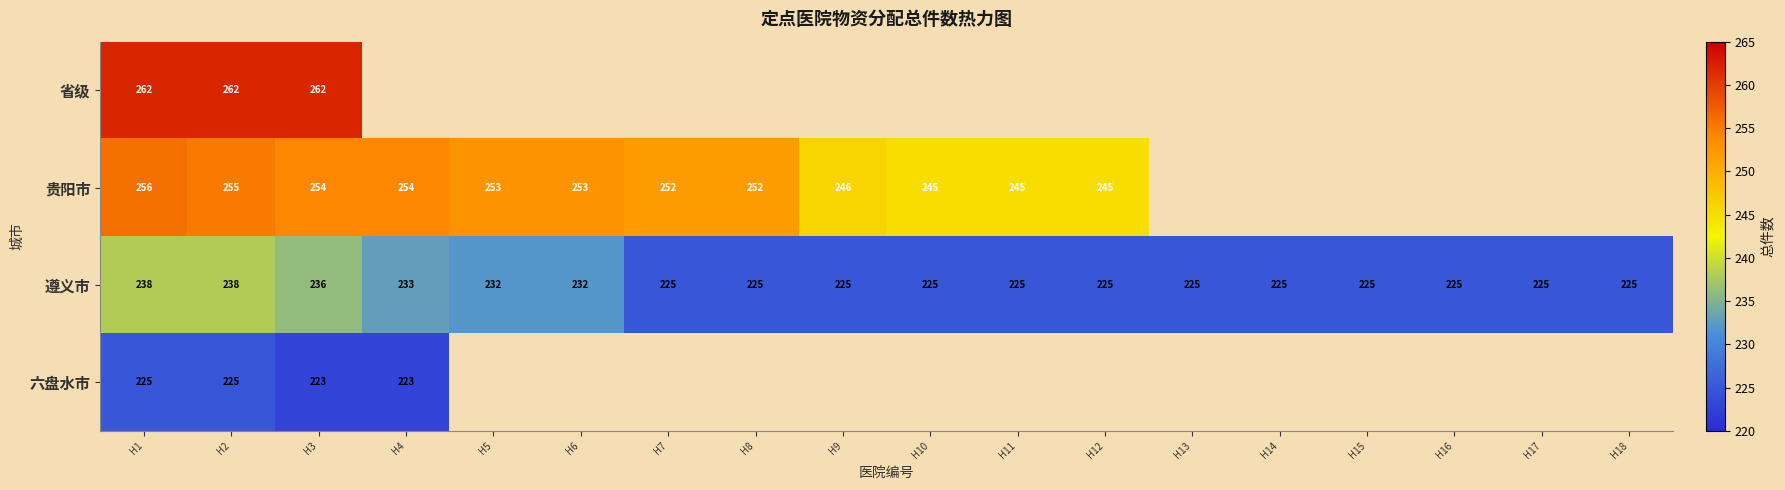

Is it true that 贵阳市 equals 253 at H5?

True